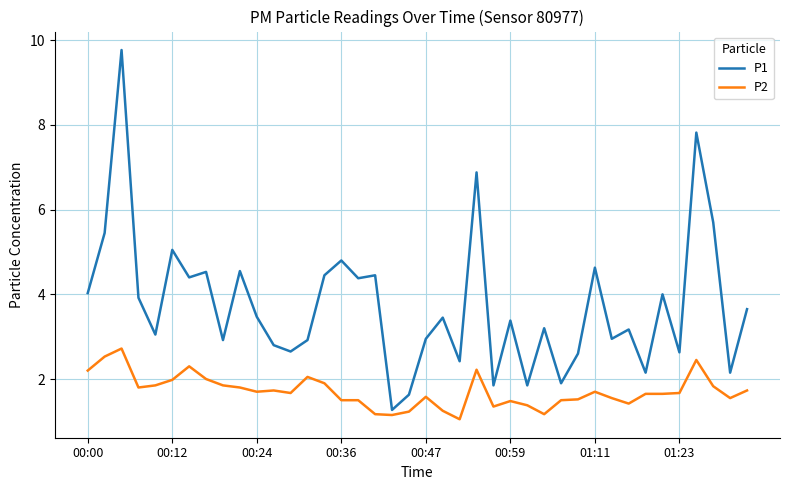

Does the chart have visible grid lines?

Yes